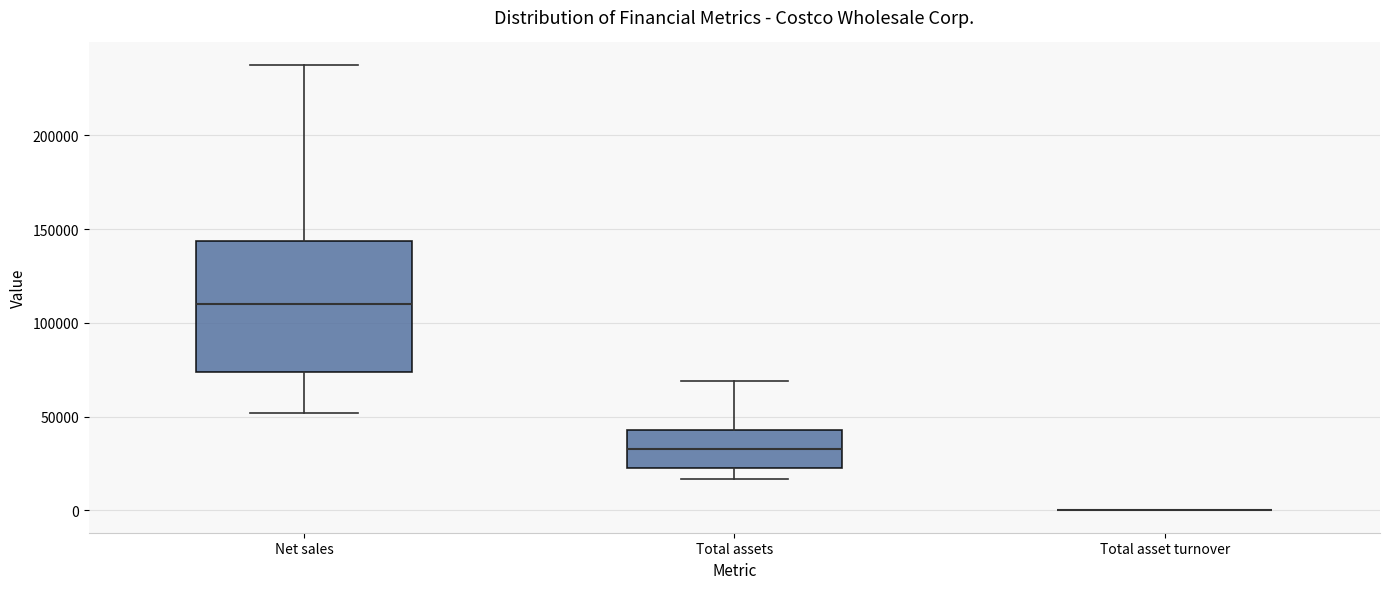

Reading left to right, read every box against the y-axis: the position of its median line, the range the box covers, and the ends of its whiskers. The values are not printed on the chart, so give them approximately, as read against the axis.

Net sales: median 110000, box 75000 to 145000, whiskers 50000 to 240000
Total assets: median 35000, box 25000 to 45000, whiskers 15000 to 70000
Total asset turnover: box collapsed to a line at 0, whiskers 0 to 0